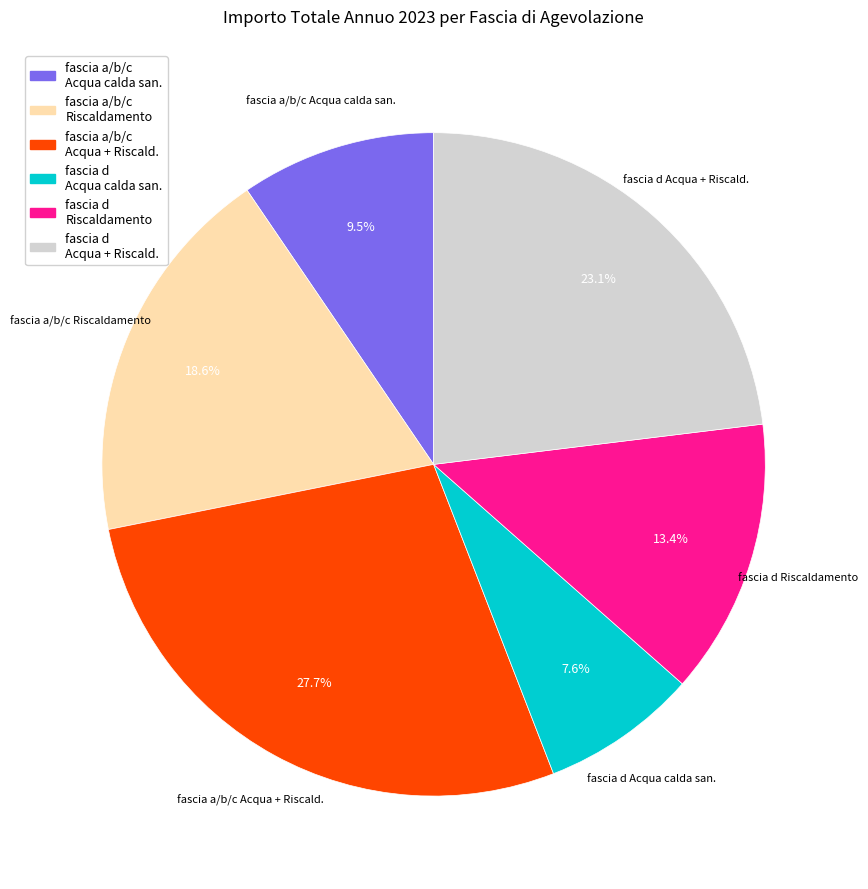

To the nearest percent, what is the difference between the largest and smallest slice percentages?

20%